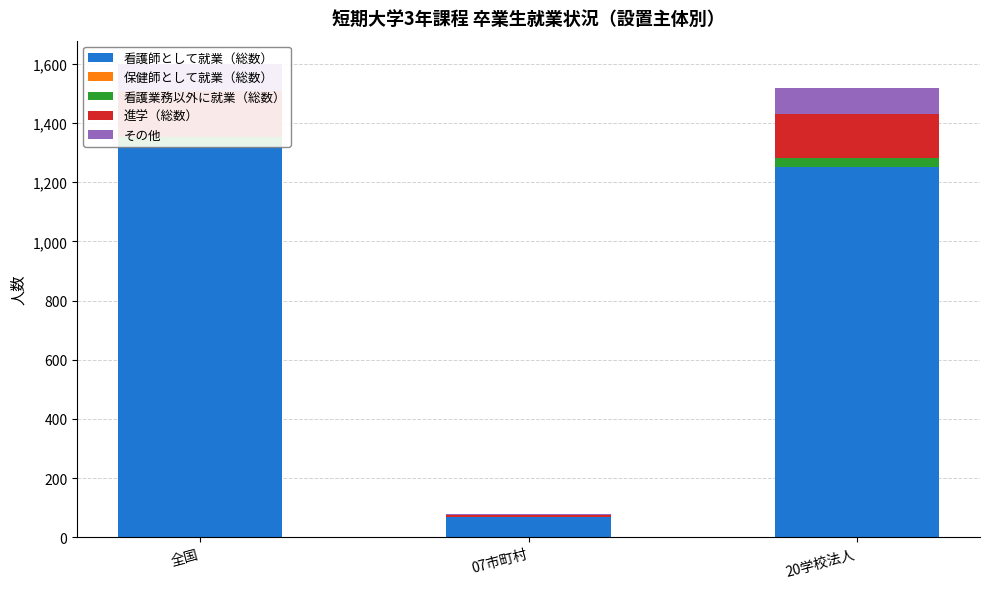

Is it true that その他 equals 1 at 07市町村?

False